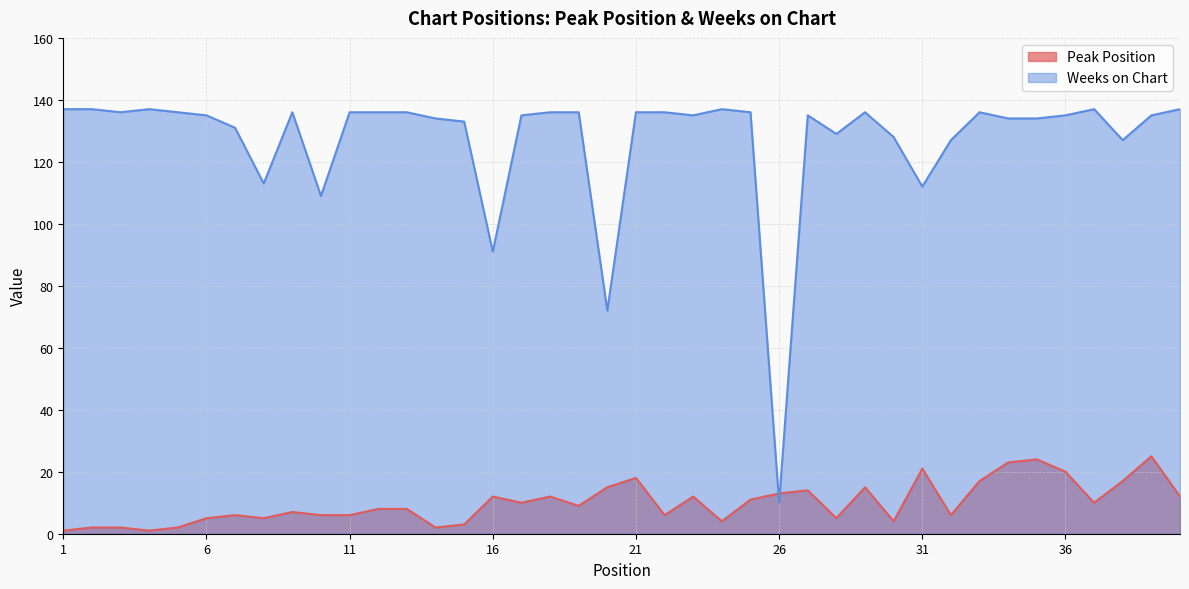

Between 4 and 8, which is larger?

8